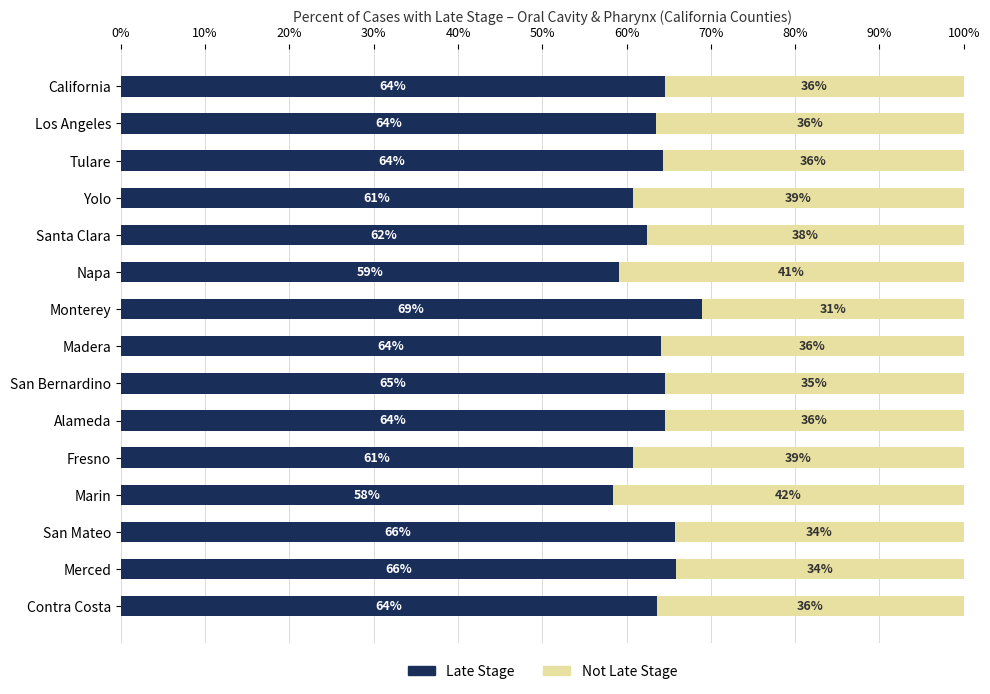

Read the Late Stage value at Tulare.

64.3